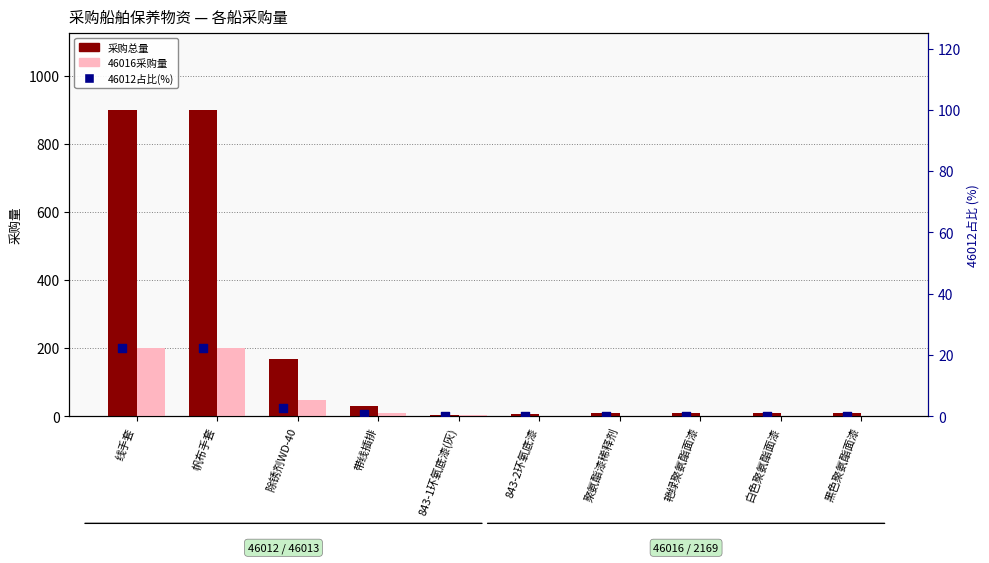

What are all the series names shown in the legend?

采购总量, 46016采购量, 46012占比(%)